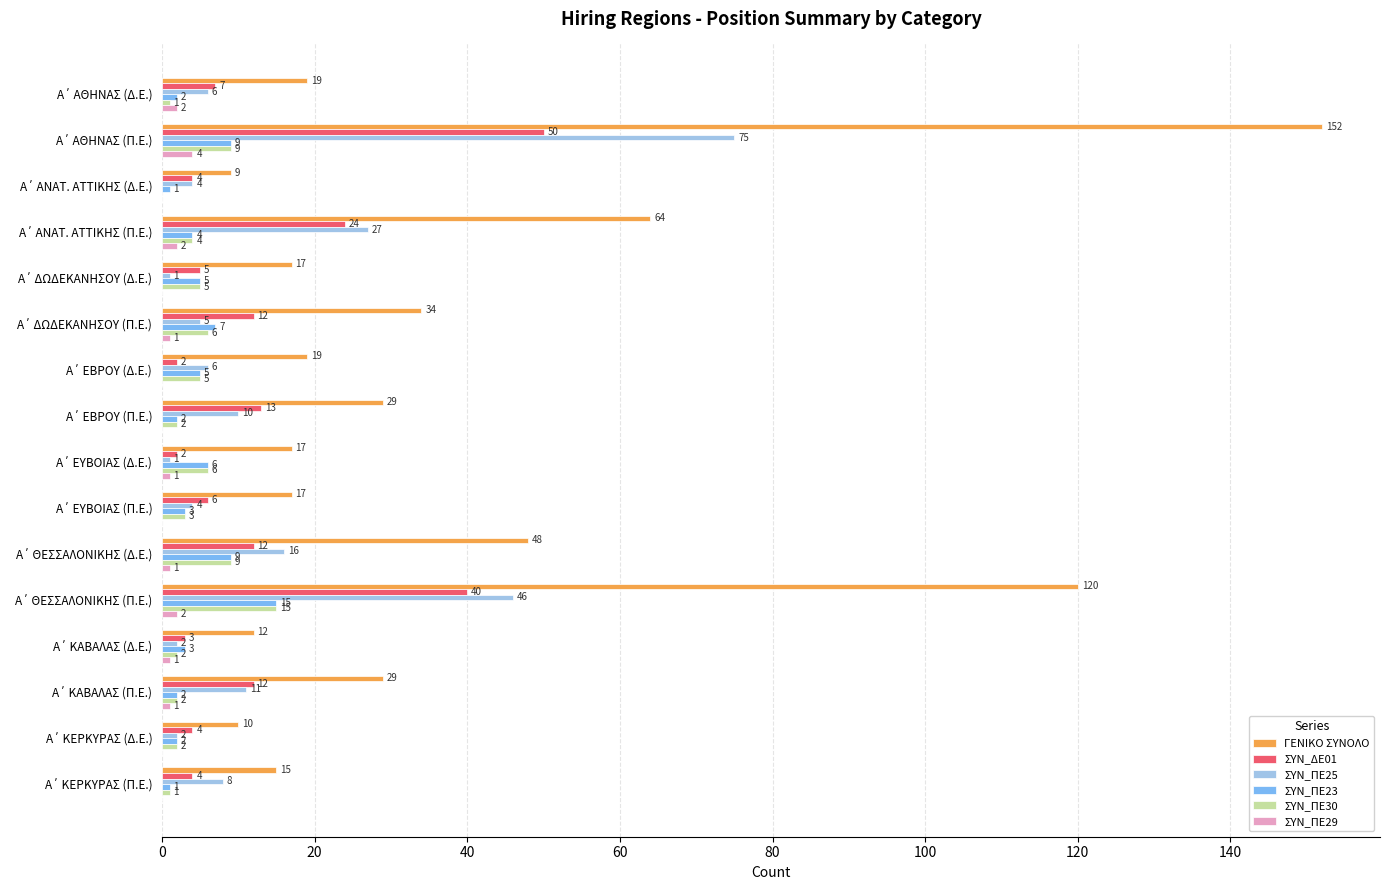

Which series has the largest total across all categories?

ΓΕΝΙΚΟ ΣΥΝΟΛΟ